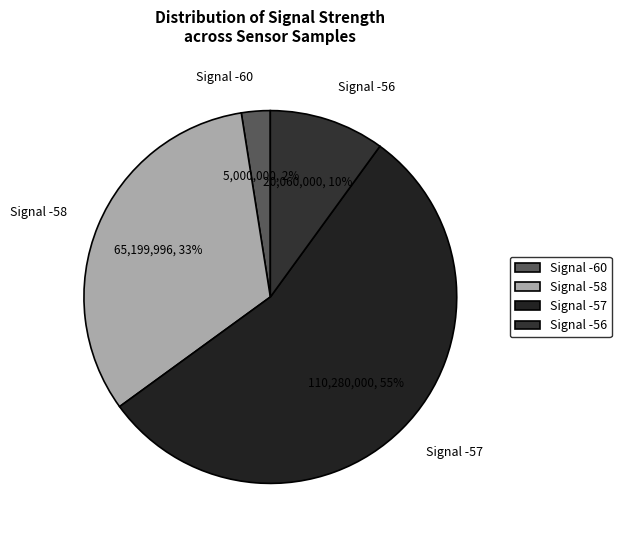

Combined, do Signal -60 and Signal -56 account for over 50%?

No